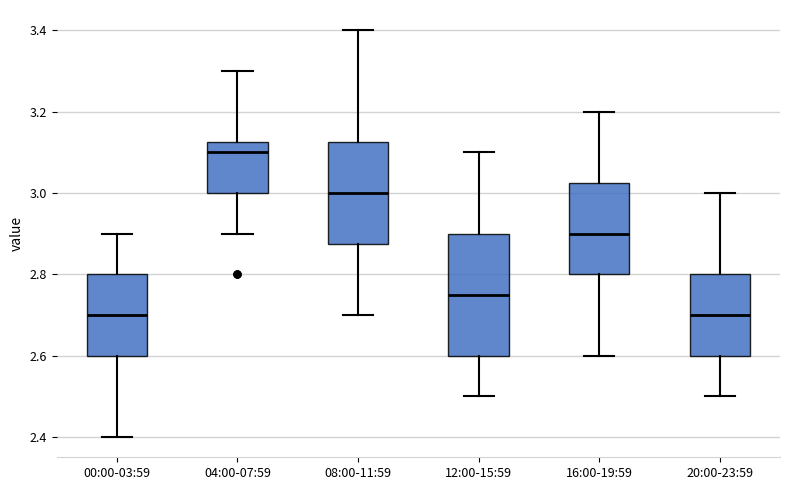

Reading left to right, transcribe this box plot: for each box, give where its median line is, the range the box spans, and where its two whiskers end, as read against the y-axis. The values are not printed on the chart, so give them approximately, as read against the axis.

00:00-03:59: median 2.70, box 2.60 to 2.80, whiskers 2.40 to 2.90
04:00-07:59: median 3.10, box 3.00 to 3.12, whiskers 2.90 to 3.30
08:00-11:59: median 3.00, box 2.88 to 3.12, whiskers 2.70 to 3.40
12:00-15:59: median 2.76, box 2.60 to 2.90, whiskers 2.50 to 3.10
16:00-19:59: median 2.90, box 2.80 to 3.02, whiskers 2.60 to 3.20
20:00-23:59: median 2.70, box 2.60 to 2.80, whiskers 2.50 to 3.00